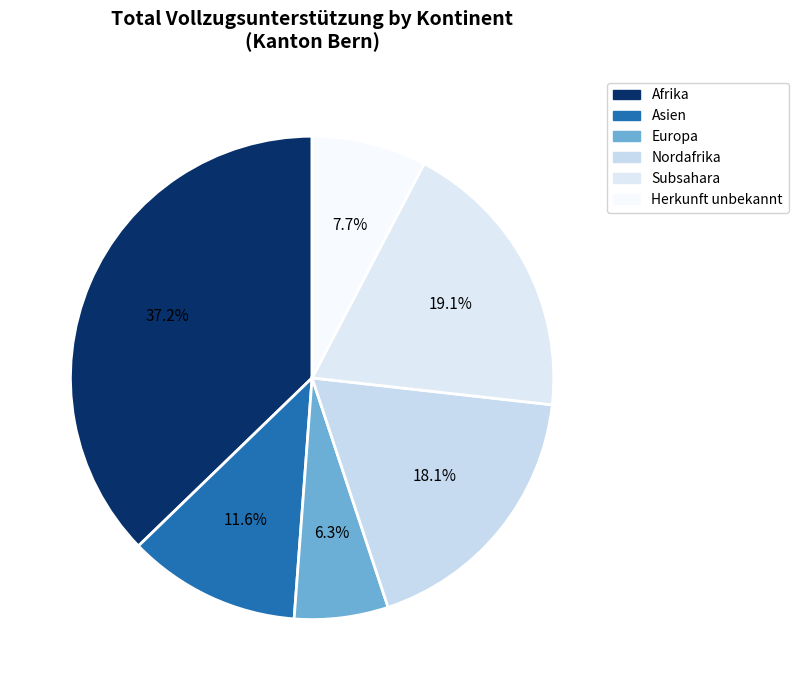

The Afrika slice represents 30% of the pie. True or false?

False